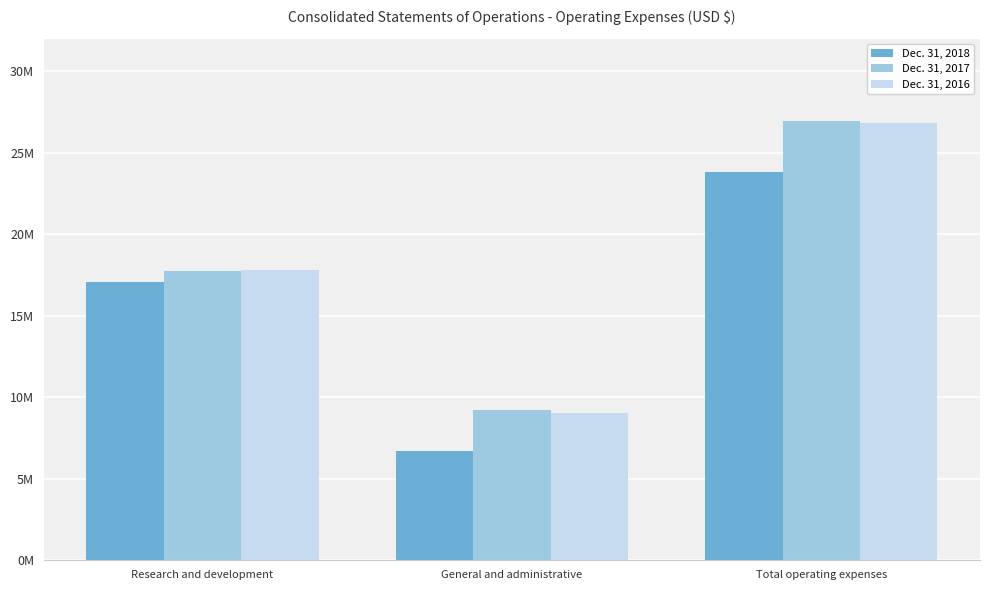

At Total operating expenses, list the series in order from largest to smallest.

Dec. 31, 2017, Dec. 31, 2016, Dec. 31, 2018